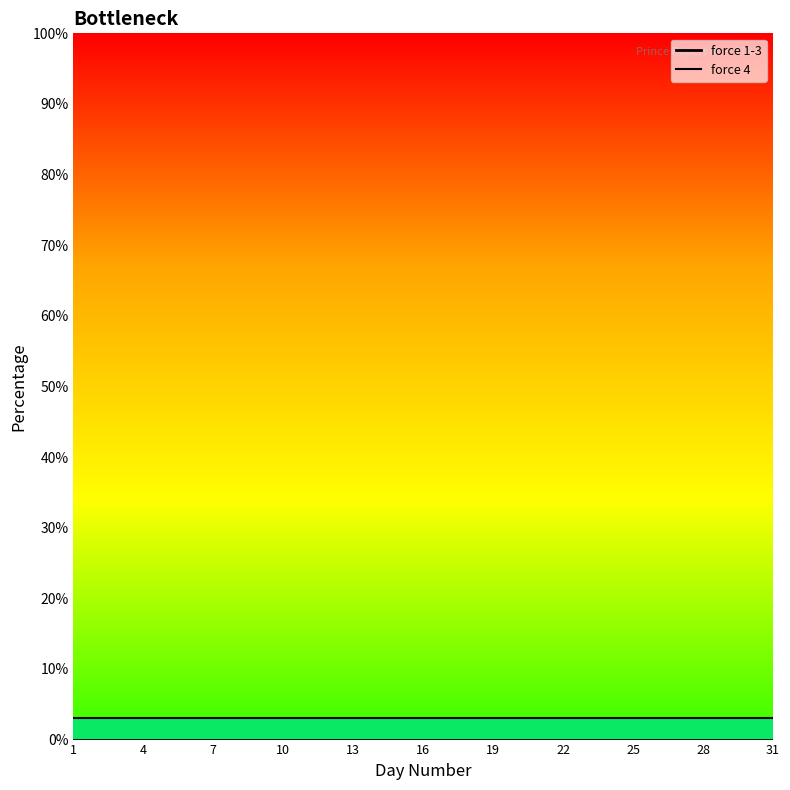

Reading left to right, extract all data points from this chart.

force 1-3: 0	0	0	0	0	0	0	0	0	0	0	0	0	0	0	0	0	0	0	0	0	0	0	0	0	0	0	0	0	0	0
force 4: 3	3	3	3	3	3	3	3	3	3	3	3	3	3	3	3	3	3	3	3	3	3	3	3	3	3	3	3	3	3	3